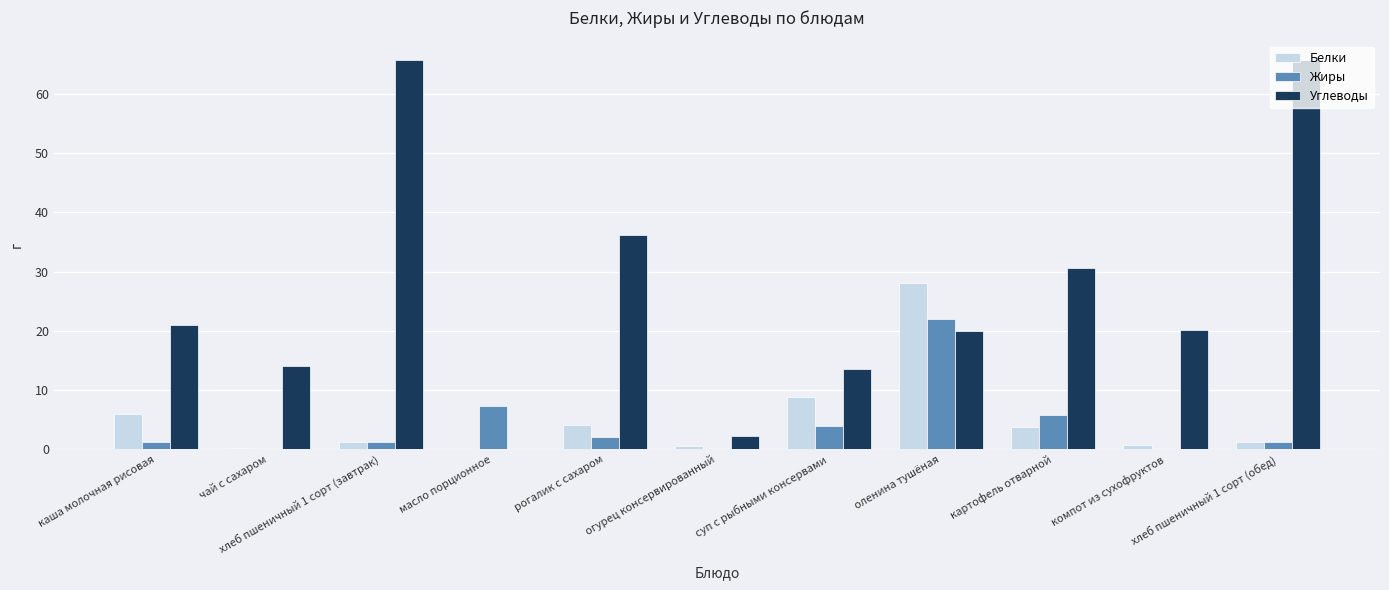

Which series has the largest total across all categories?

Углеводы